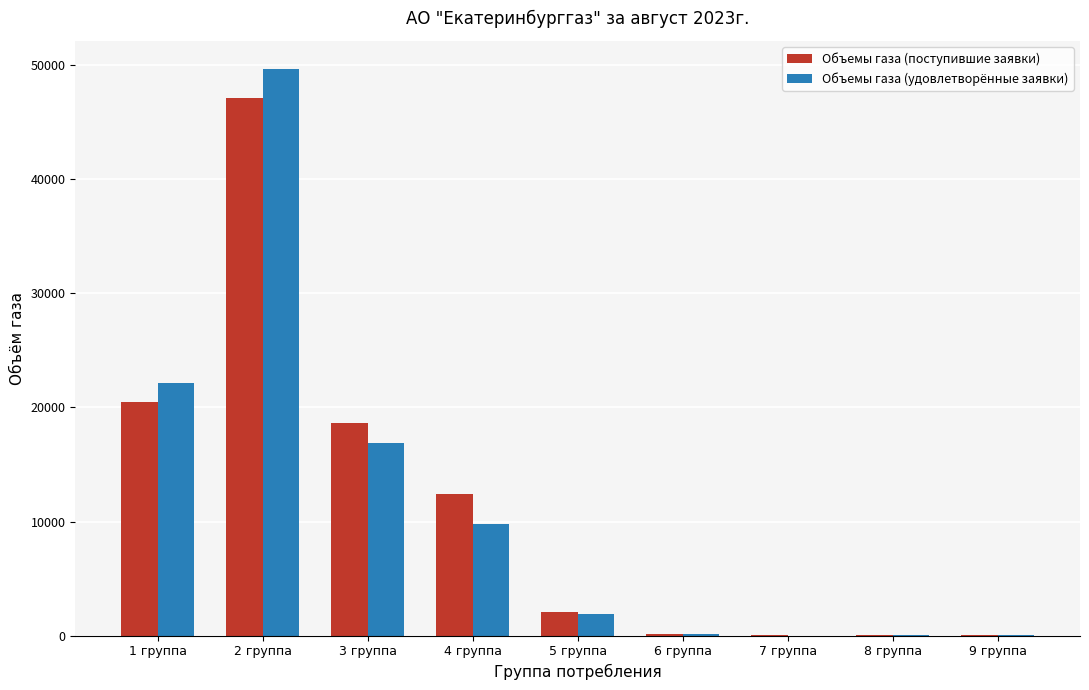

Is it true that Объемы газа (удовлетворённые заявки) equals 26999.7 at 3 группа?

False